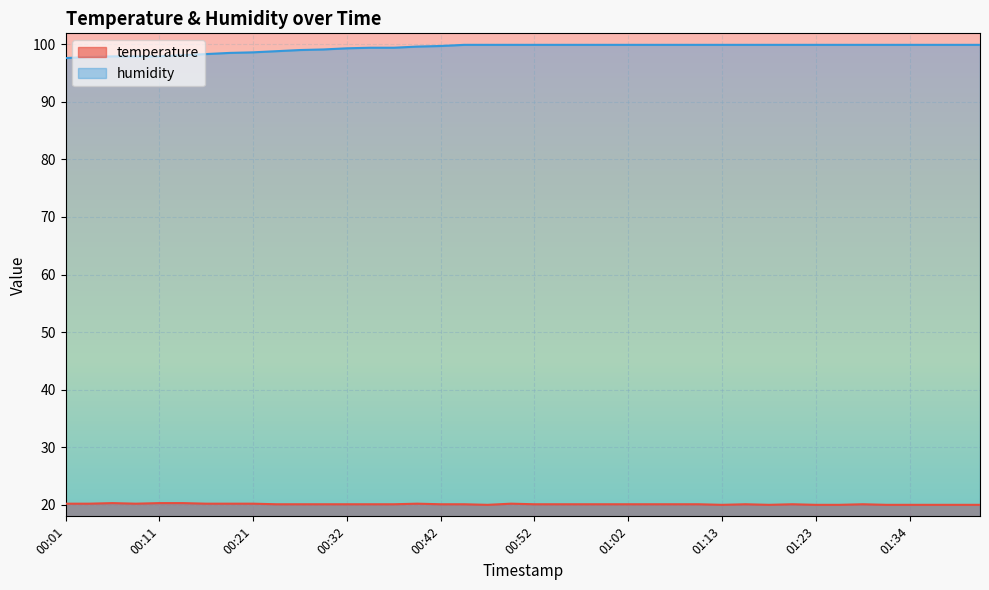

True or false: temperature and humidity cross at least once.

False